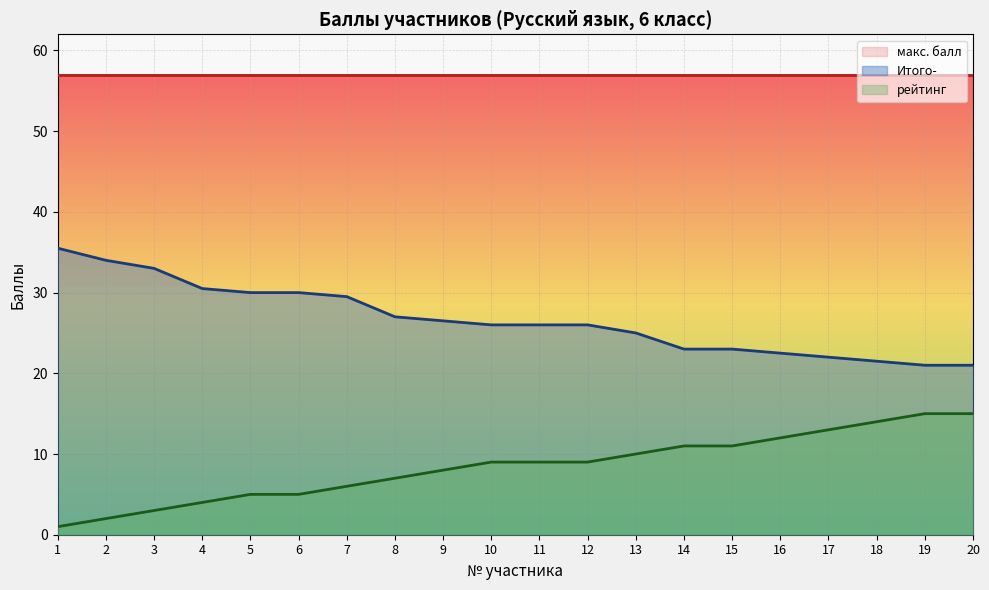

Reading left to right, extract all data points from this chart.

Итого-: 35.5	34.0	33.0	30.5	30.0	30.0	29.5	27.0	26.5	26.0	26.0	26.0	25.0	23.0	23.0	22.5	22.0	21.5	21.0	21.0
рейтинг: 1.0	2.0	3.0	4.0	5.0	5.0	6.0	7.0	8.0	9.0	9.0	9.0	10.0	11.0	11.0	12.0	13.0	14.0	15.0	15.0